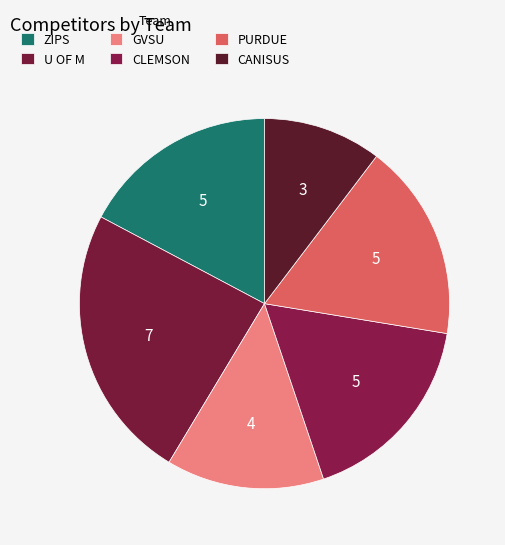

The ZIPS slice represents 24% of the pie. True or false?

False